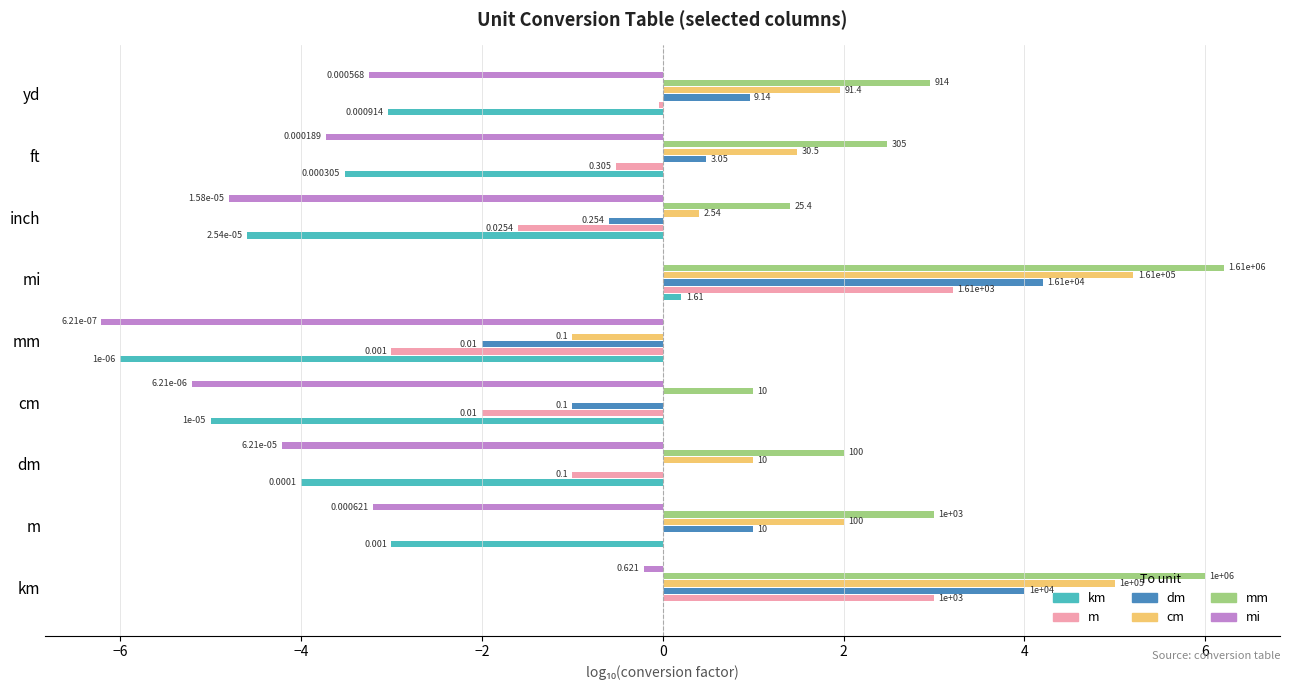

What are all the series names shown in the legend?

km, m, dm, cm, mm, mi